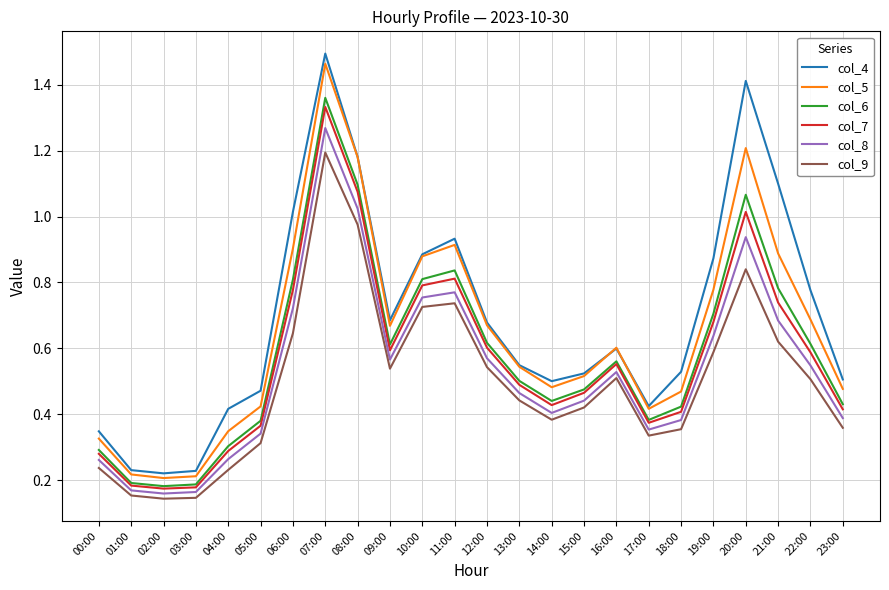

At which category does the chart reach its peak across all series?

07:00